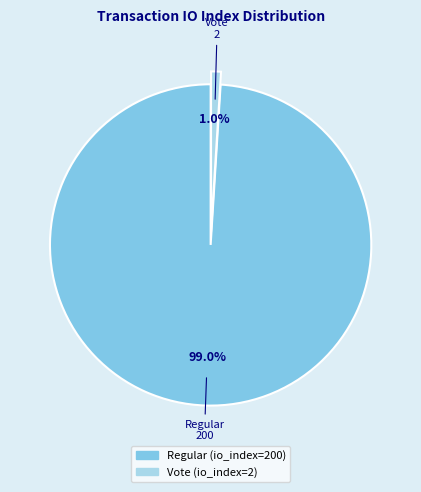

To the nearest percent, what portion does Vote represent?

1%